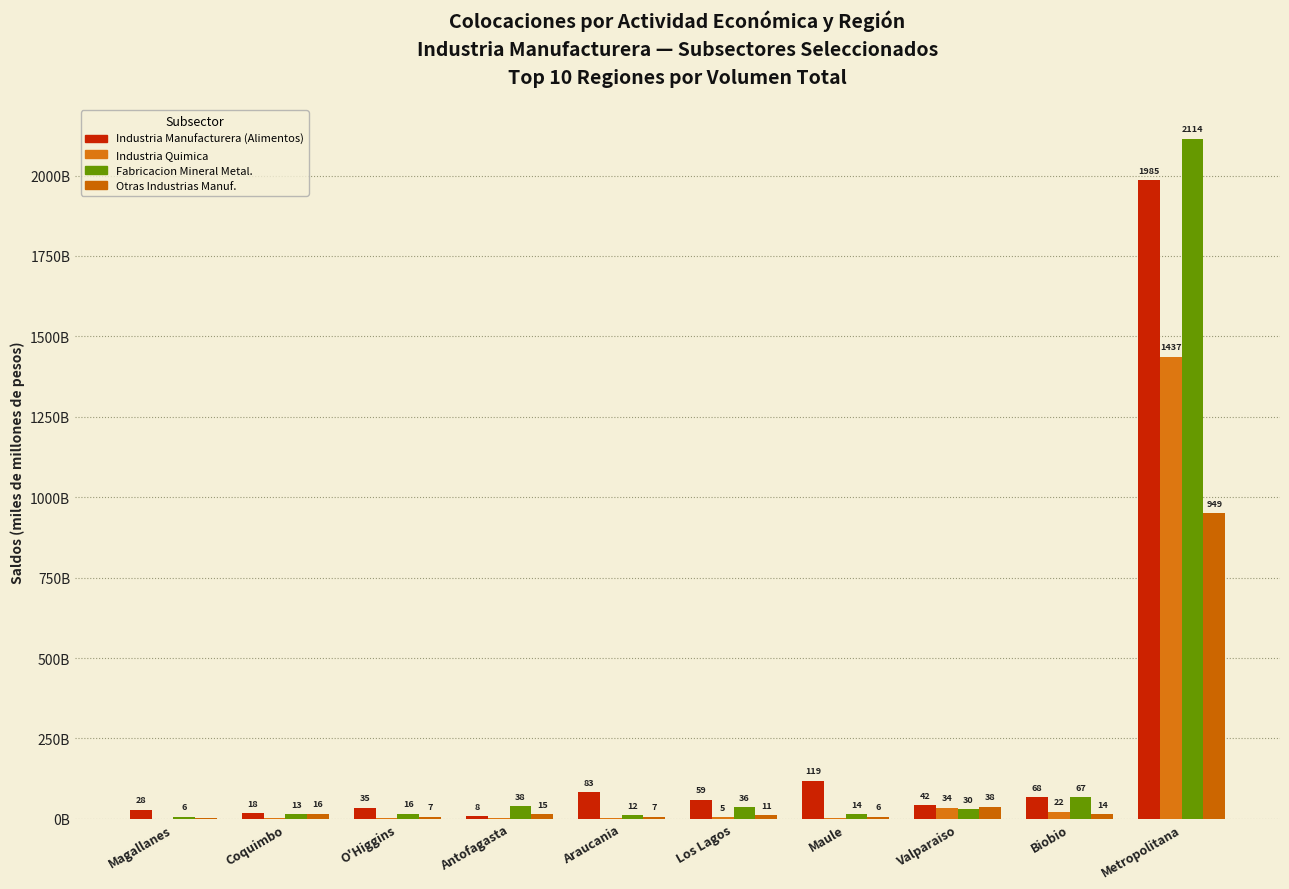

How many categories are shown in the chart?

10